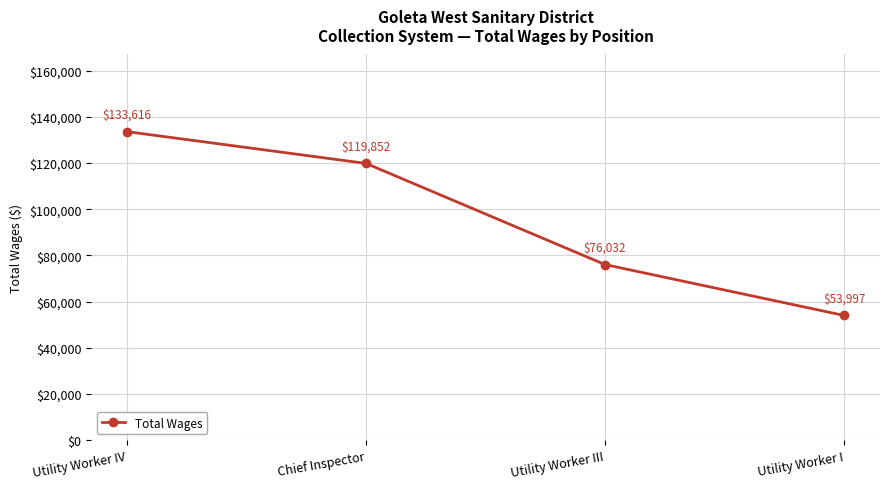

What is the smallest value displayed?

53997